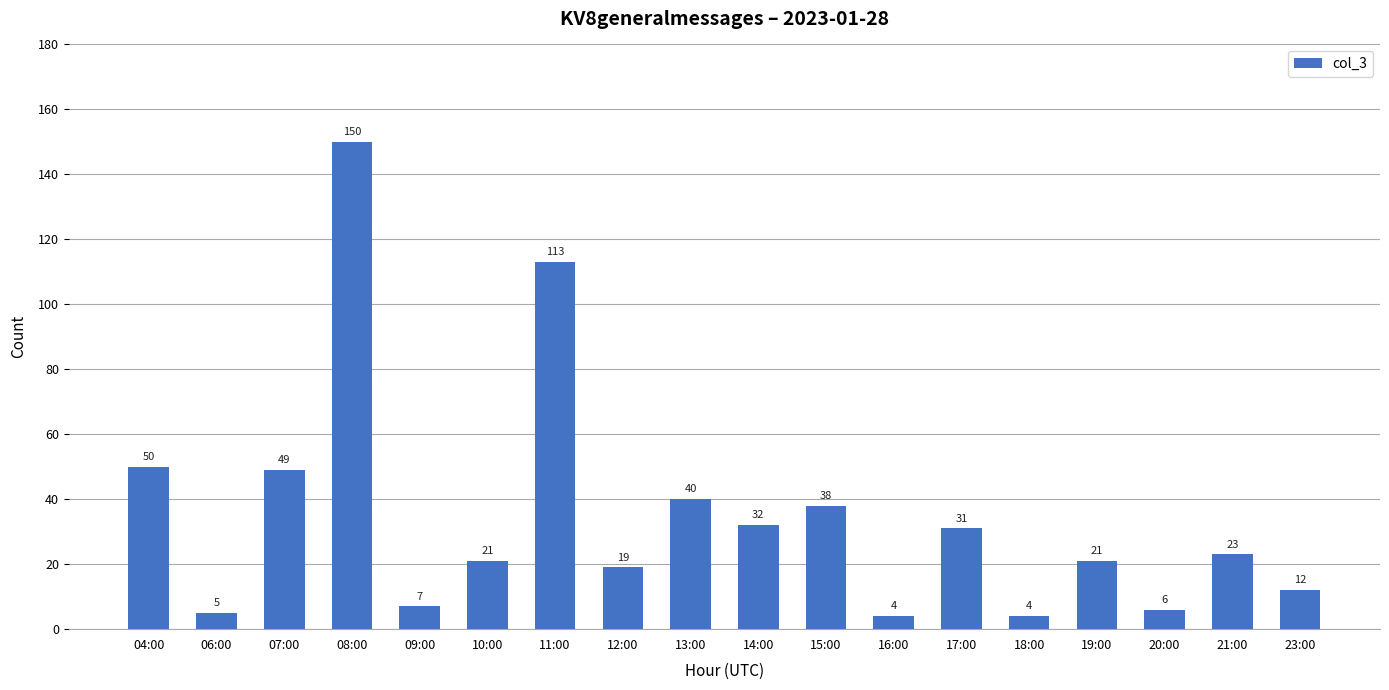

True or false: the data shows 7 at 21:00.

False